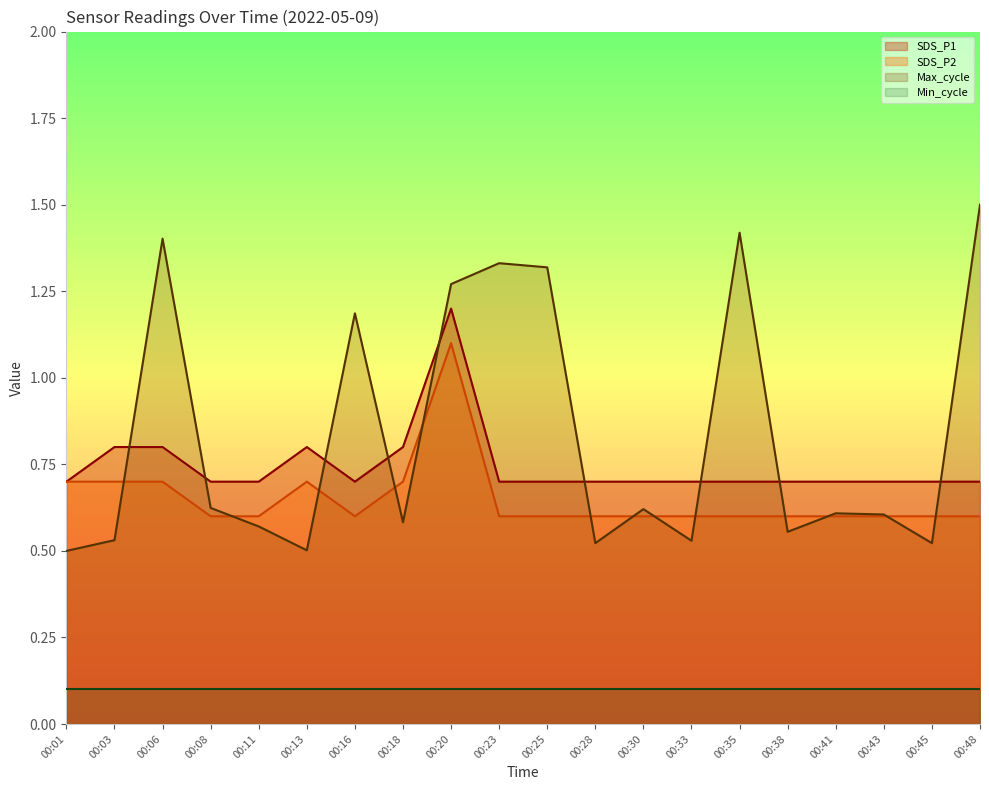

Which has a higher value, 00:23 or 00:11?

00:23